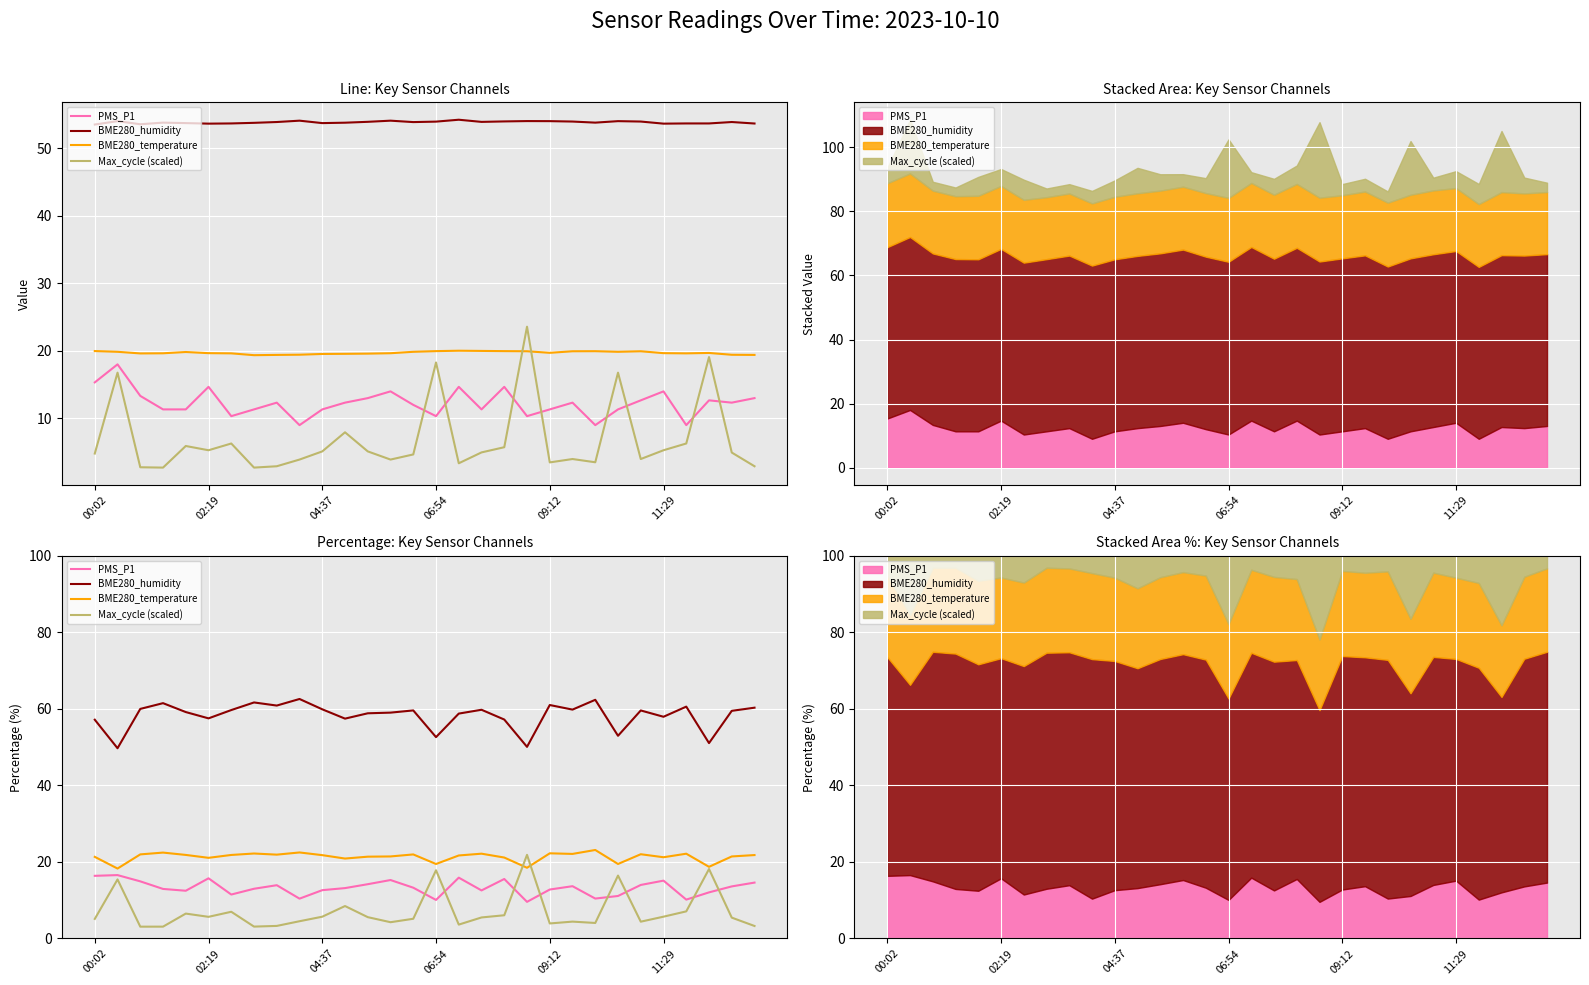

What are all the series names shown in the legend?

PMS_P1, BME280_humidity, BME280_temperature, Max_cycle (scaled)